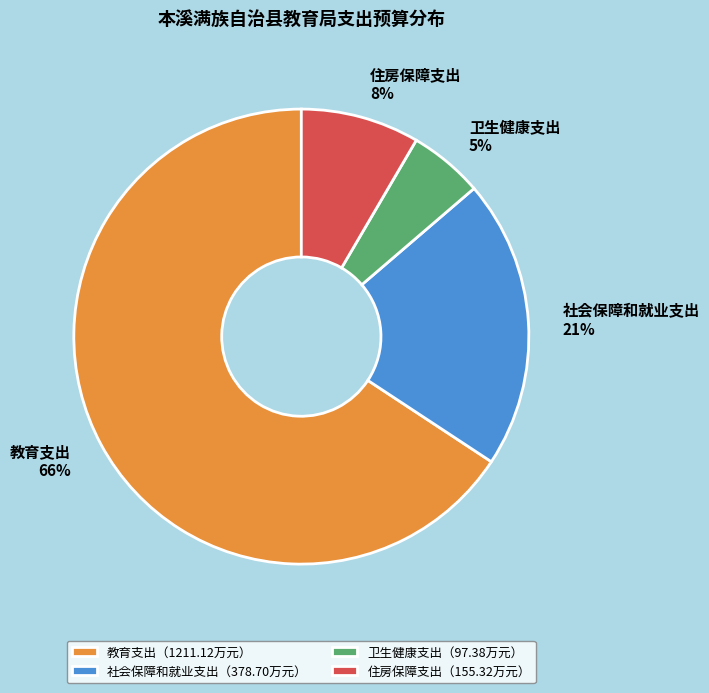

Which slice represents more than half of the pie?

教育支出